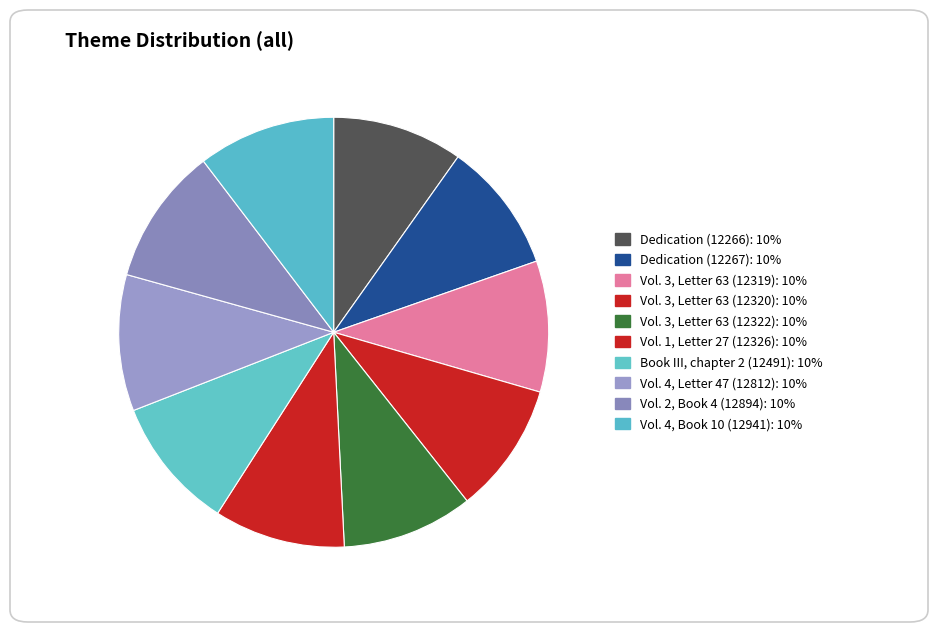

Is there a majority slice in this chart?

No